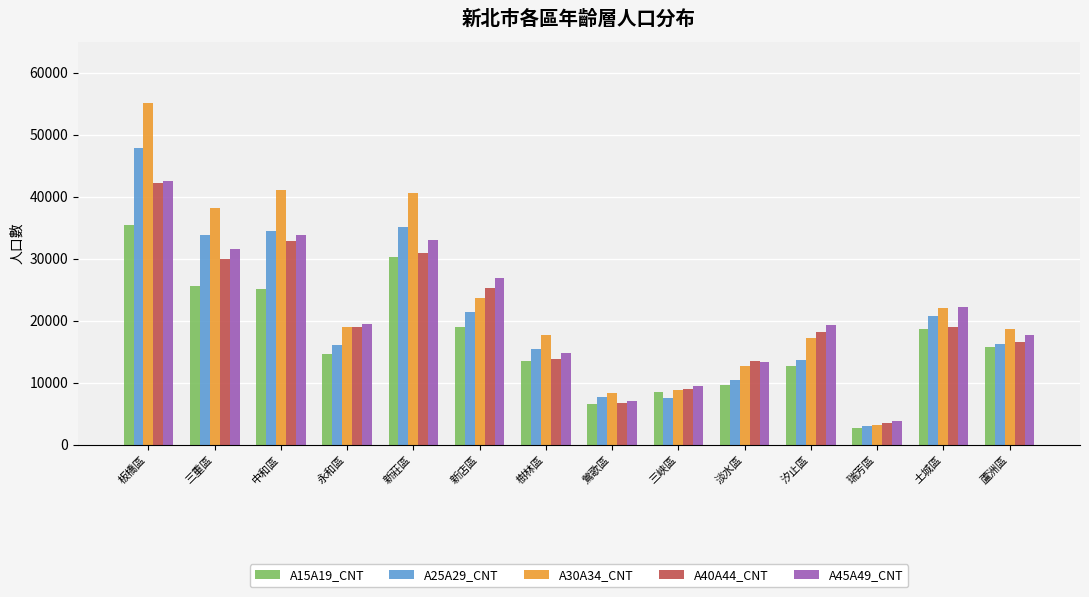

The value of A15A19_CNT at 新莊區 is 48541. True or false?

False